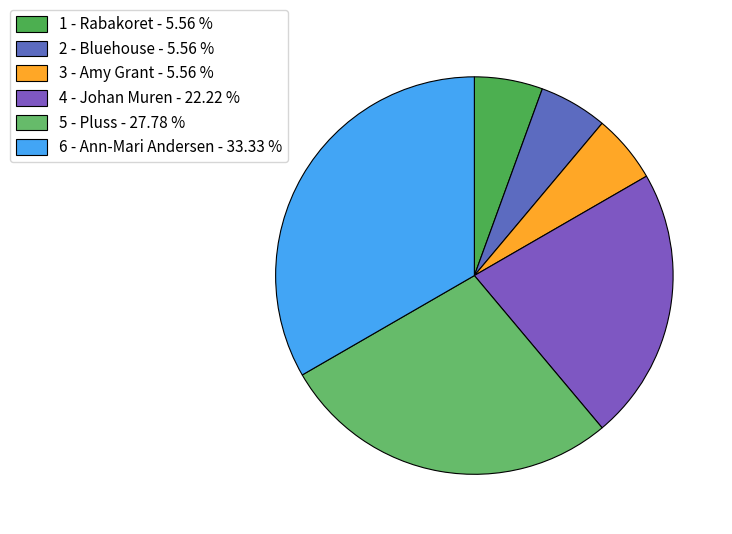

What percentage do 1 - Rabakoret and 3 - Amy Grant together represent?

11.1%